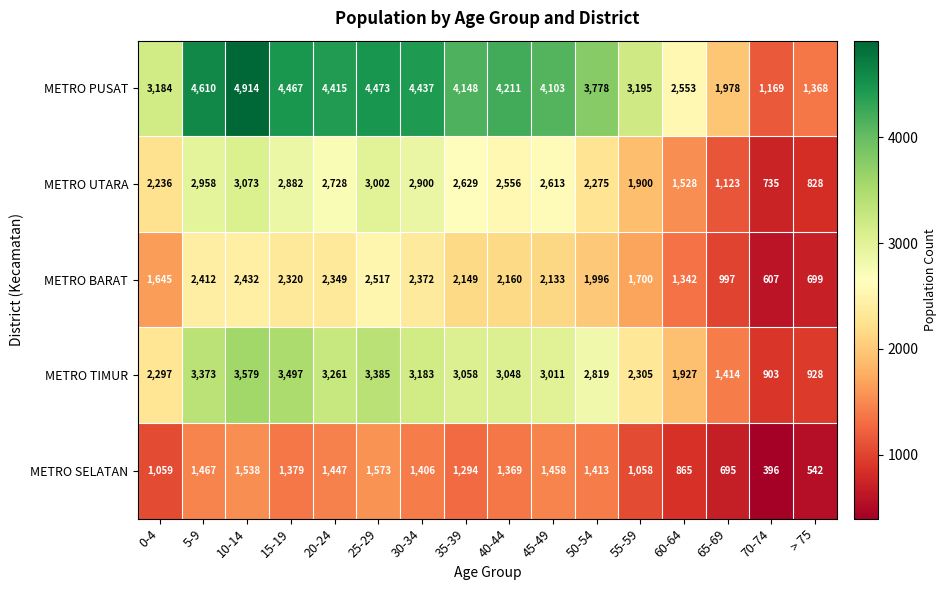

Rank the series at 0-4 from lowest to highest value.

METRO SELATAN, METRO BARAT, METRO UTARA, METRO TIMUR, METRO PUSAT